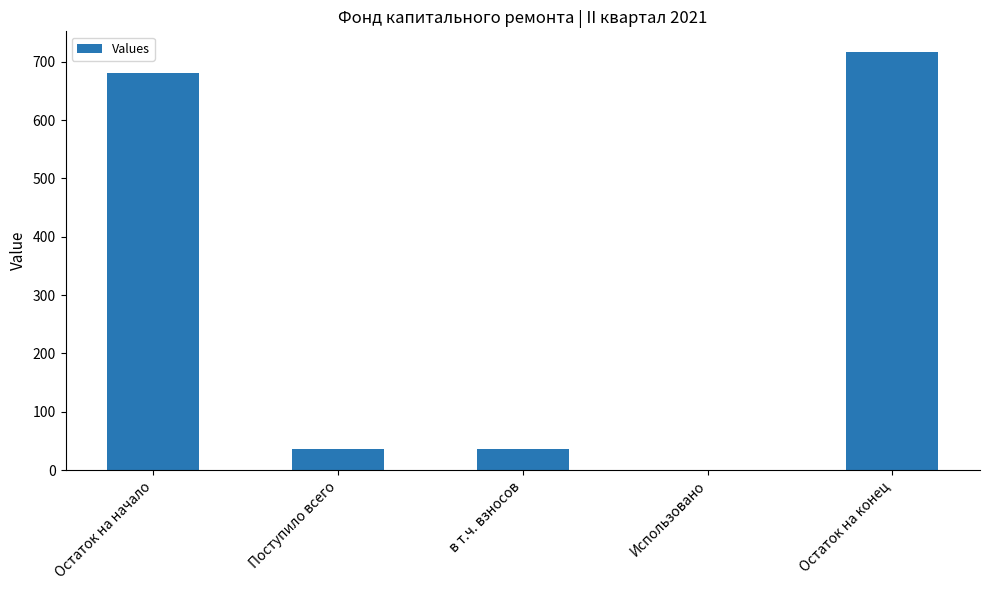

True or false: the data shows 977.9 at Остаток на начало.

False